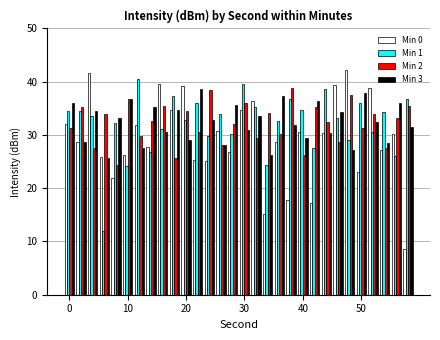

What is the value of the Min 3 bar at the 10th from the left?

34.6